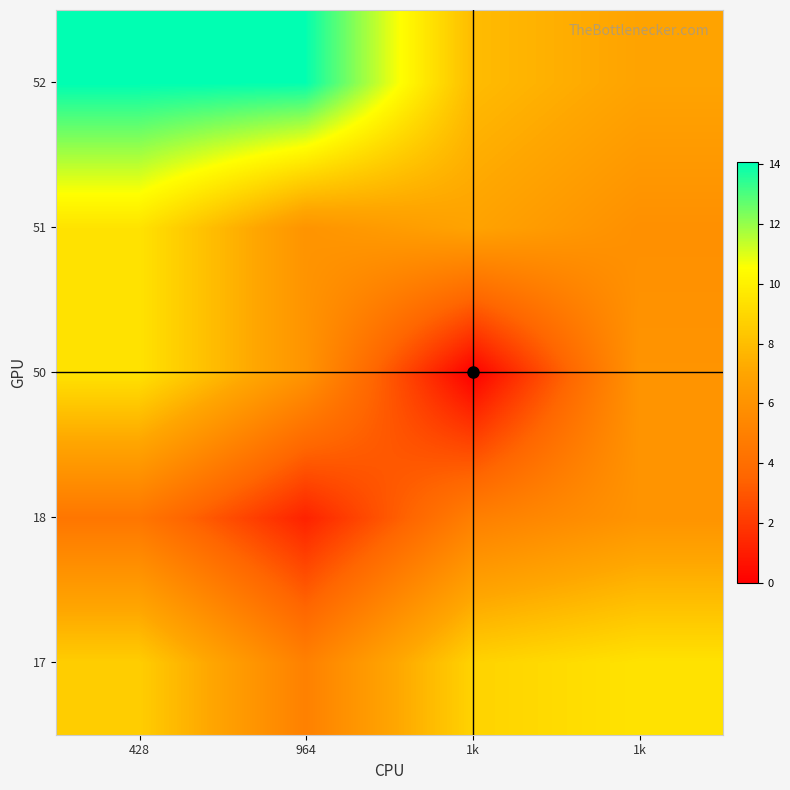

Reading right to left, extract all data points from this chart.

17: 1k=9.5	1k=8.8	964=5.0	428=8.6
18: 1k=6.1	1k=4.9	964=1.2	428=4.4
50: 1k=6.1	1k=0.0	964=6.1	428=9.5
51: 1k=5.8	1k=6.9	964=6.1	428=9.5
52: 1k=6.9	1k=7.9	964=14.0	428=14.1